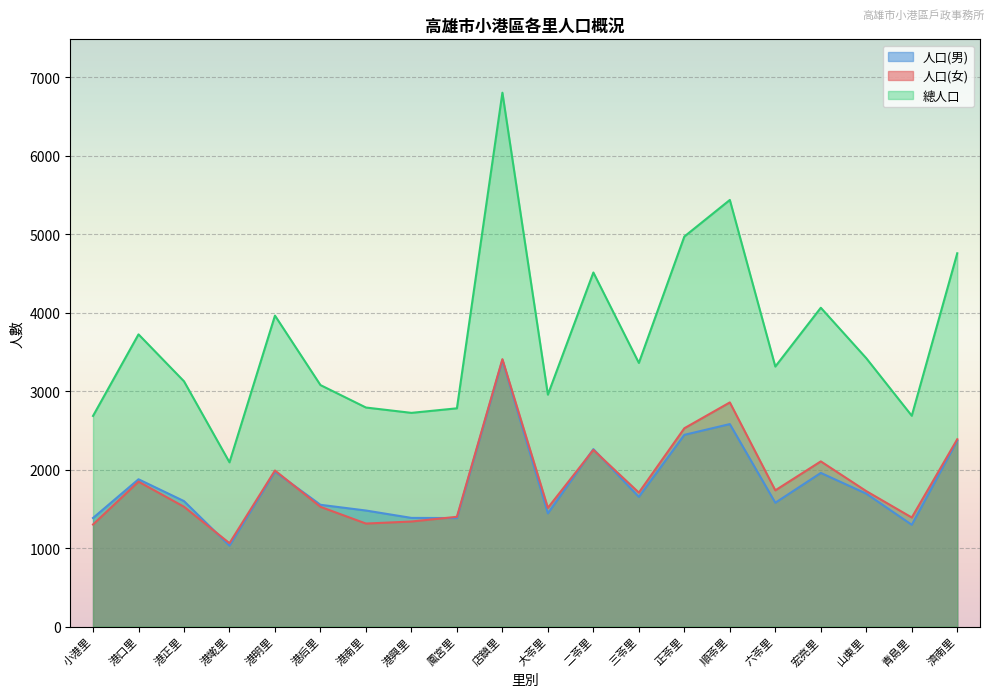

Is it true that 人口(女) equals 1606 at 正苓里?

False